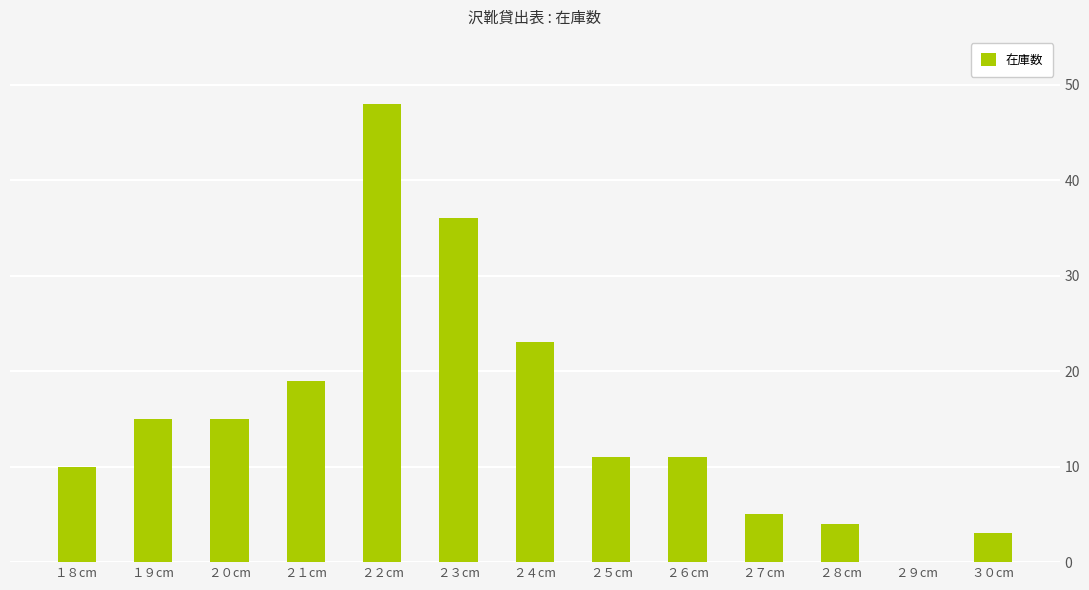

What is the sum of all values?

200